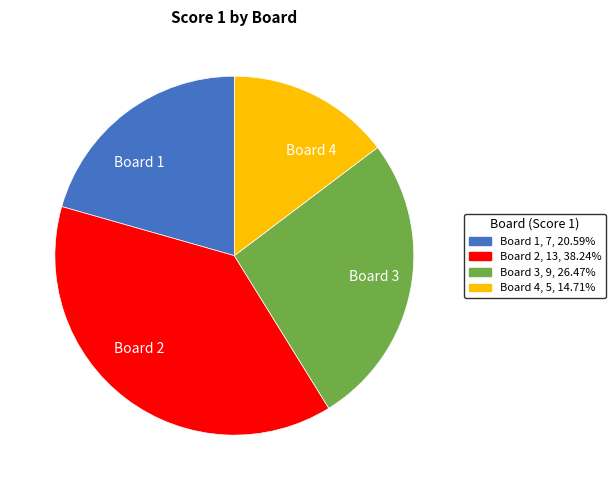

Which slice is the smallest?

Board 4